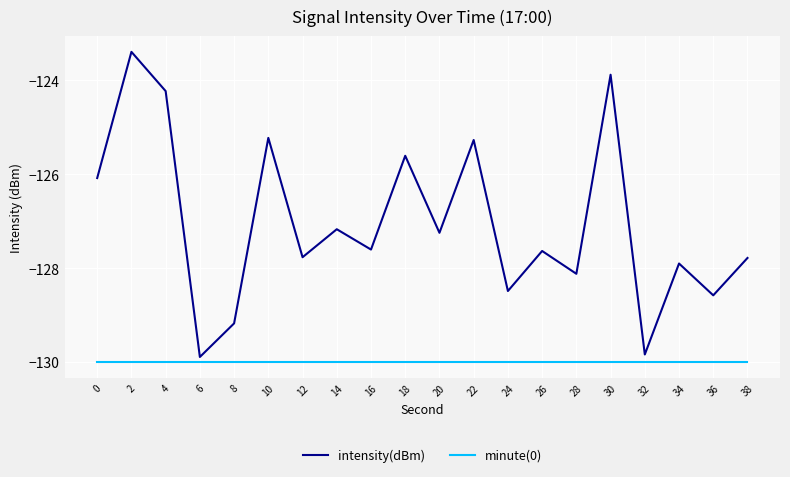

What is the difference between the highest and lowest values at 10?

4.8